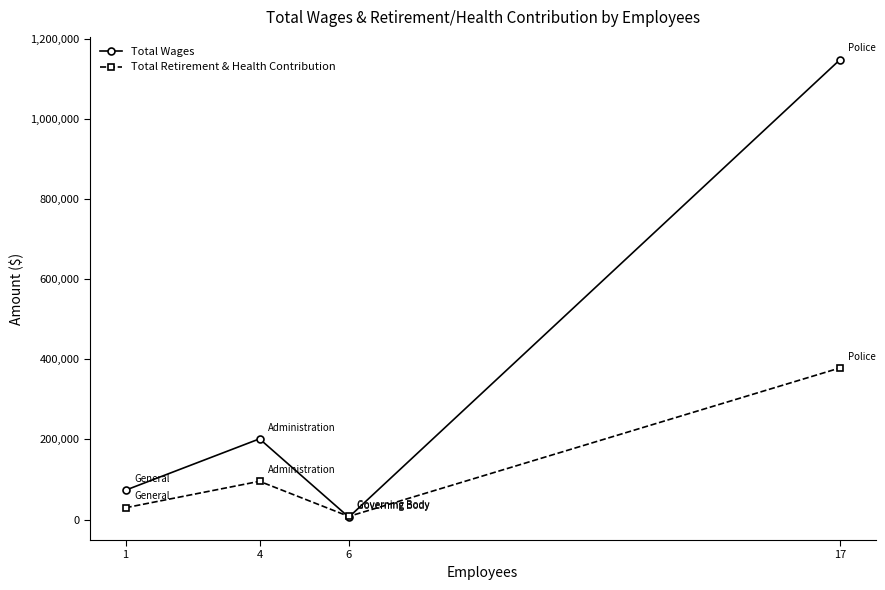

How many distinct data groups are displayed?

2